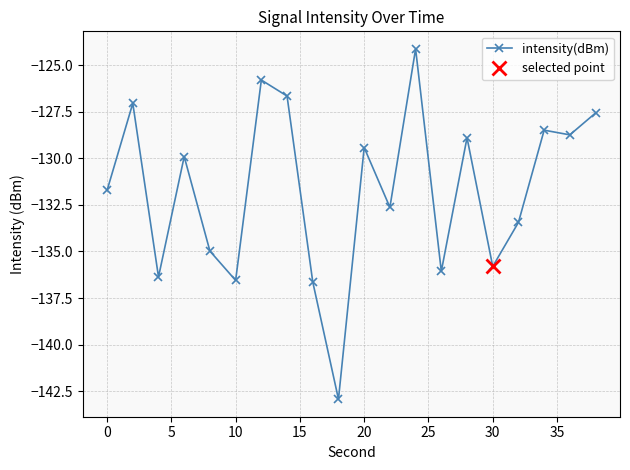

What is the maximum value shown in the chart?

-124.1